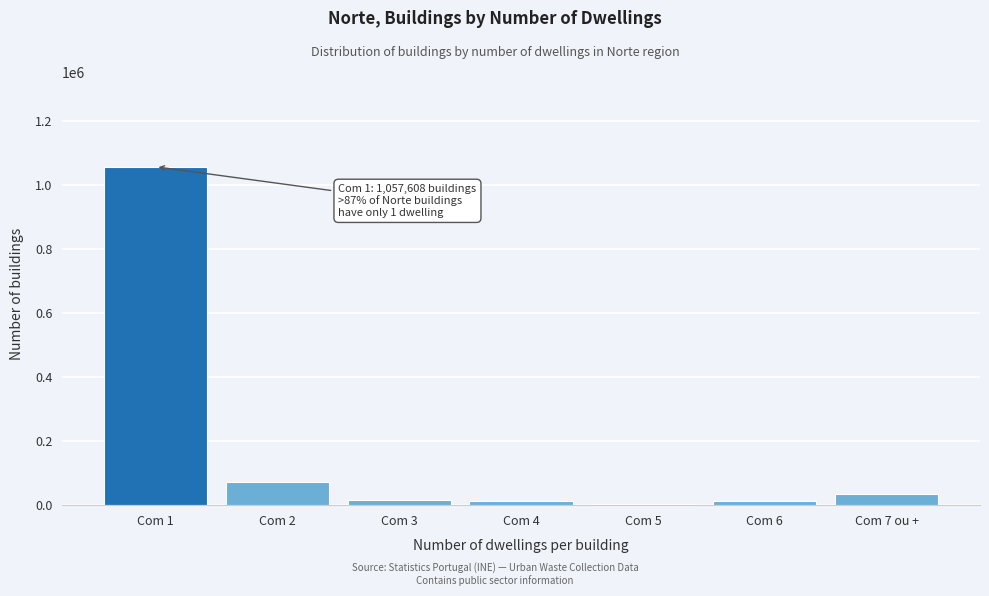

What is the sum of all values?

1209911